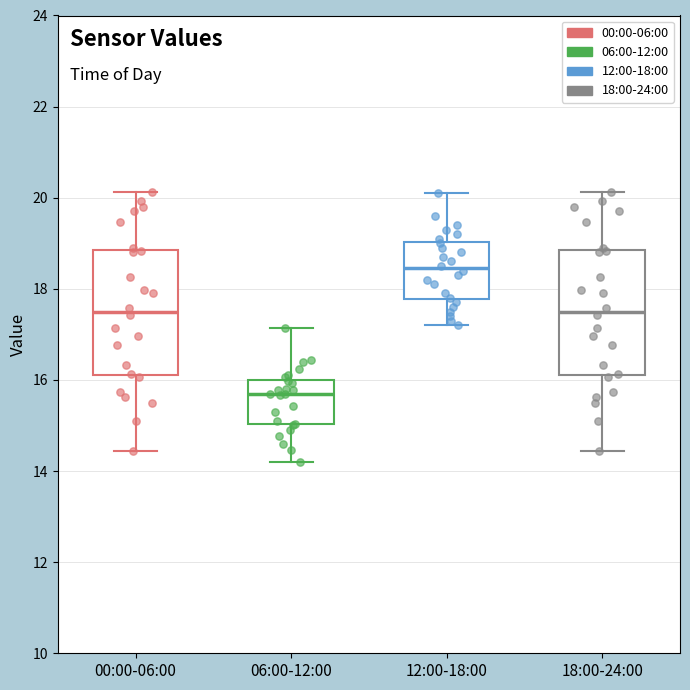

Where does the upper whisker of the box for 18:00-24:00 end on the y-axis? The values are not printed on the chart, so give them approximately, as read against the axis.

20.2